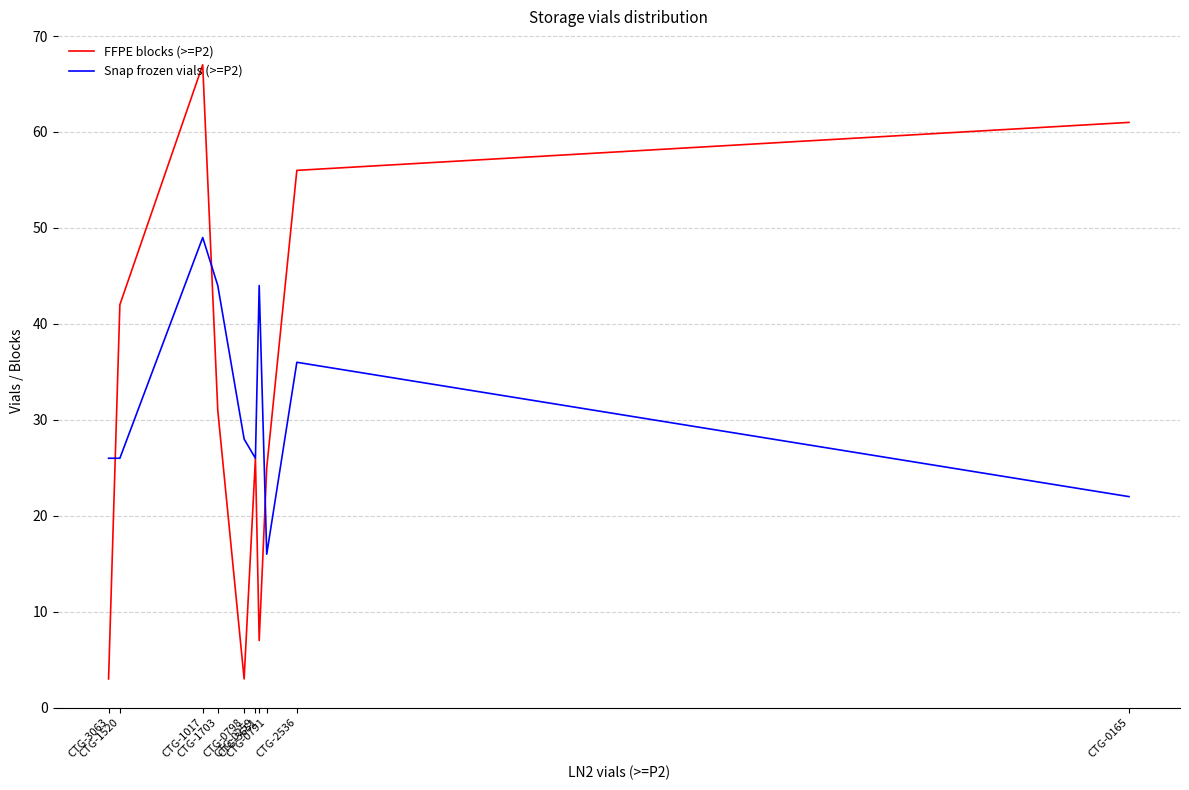

What is the highest value of the FFPE blocks (>=P2) series?

67